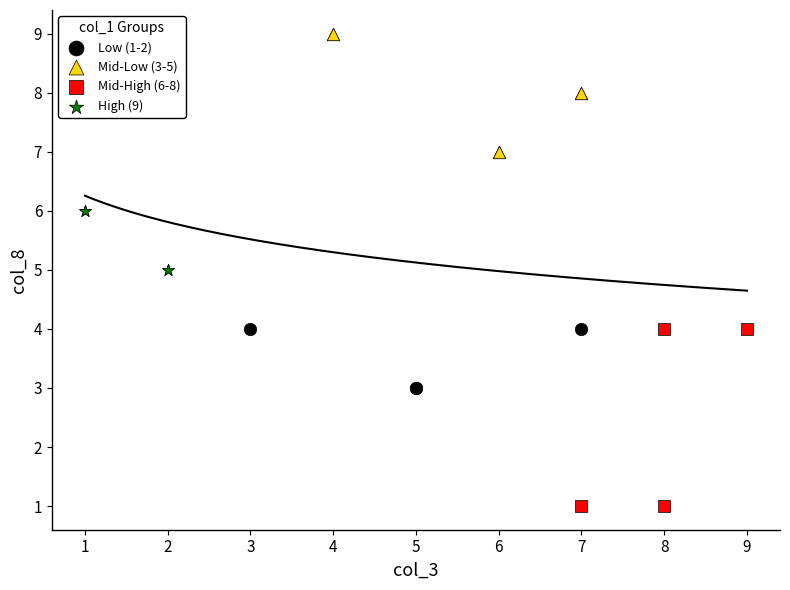

Which series contains the lowest Y value?

Mid-High (6-8)